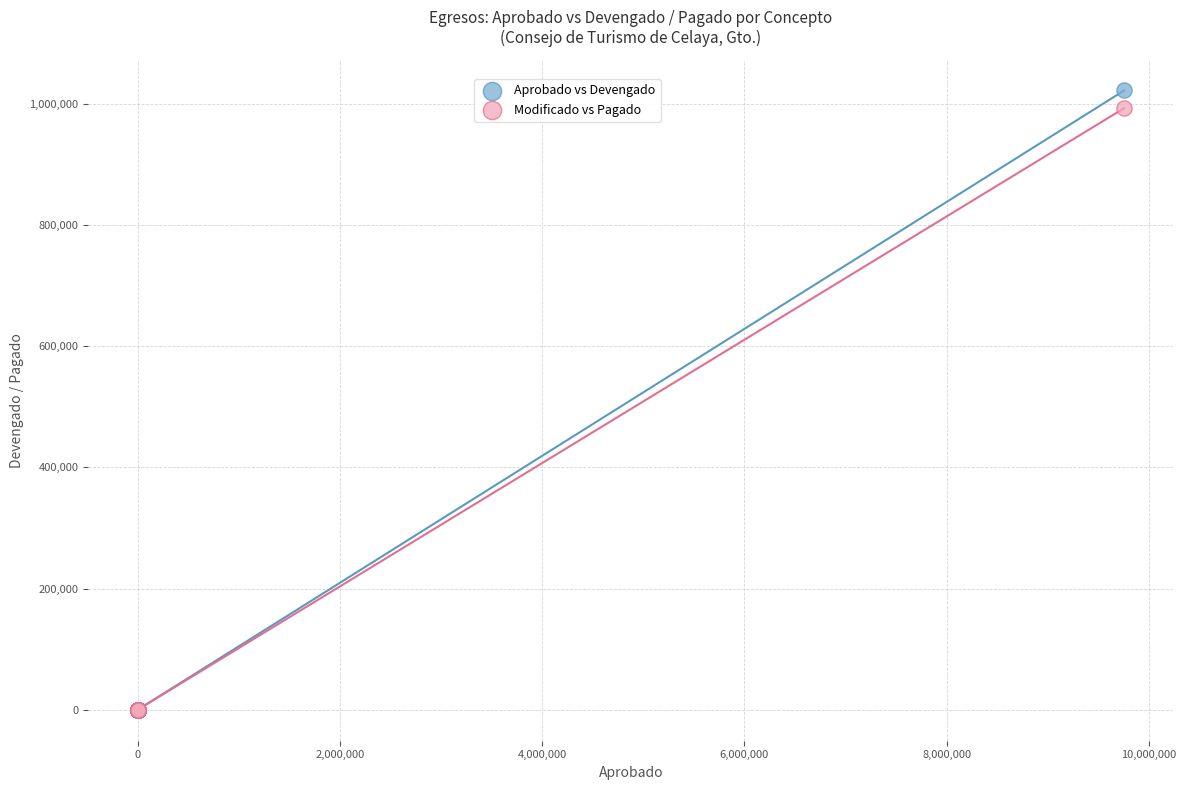

Which series has the widest spread of Y values?

Aprobado vs Devengado